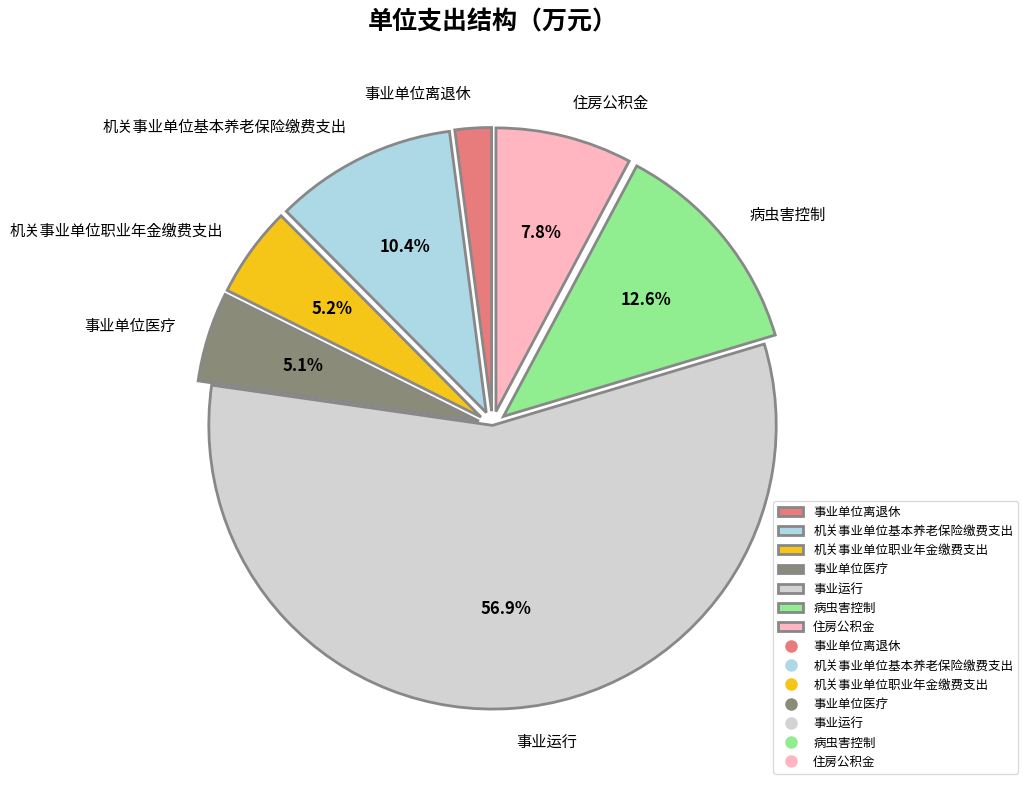

How much of the chart is everything except 机关事业单位职业年金缴费支出?

94.8%